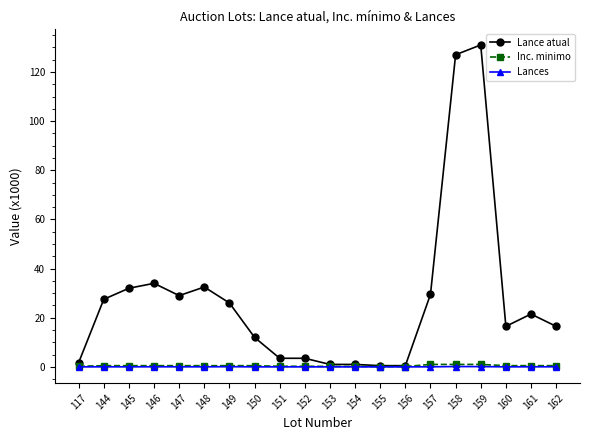

The value of Inc. minimo at 162 is 0.5. True or false?

True